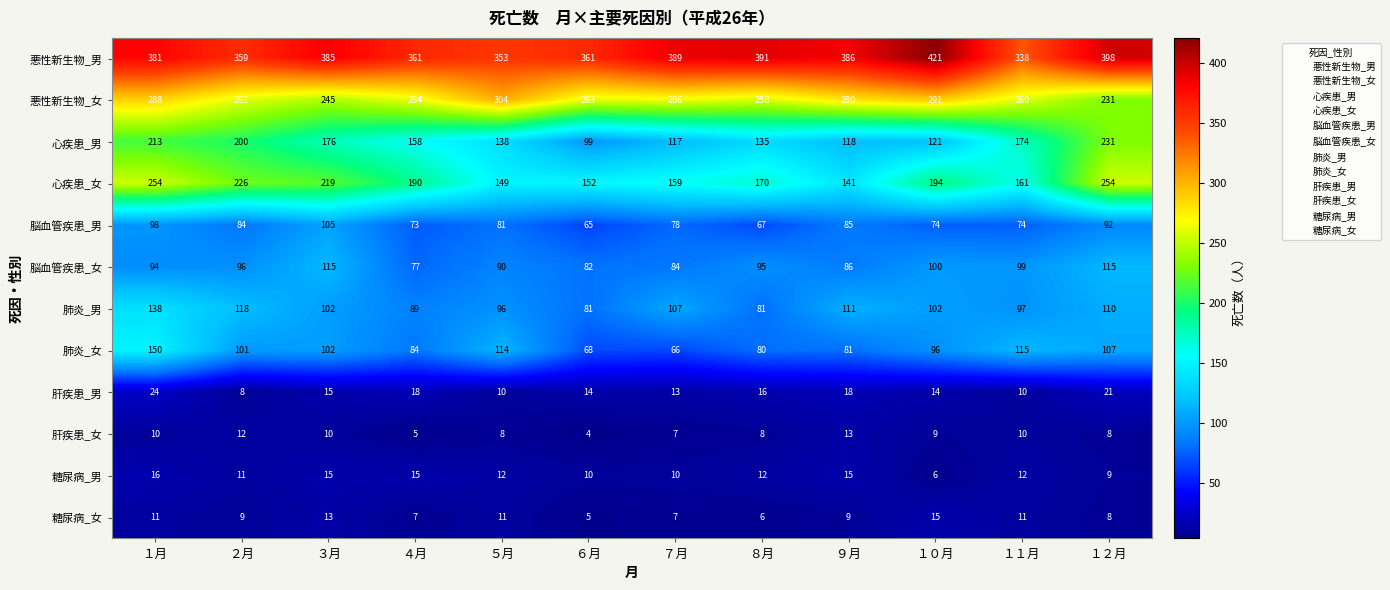

List the series in order of their peak value, highest first.

悪性新生物_男, 悪性新生物_女, 心疾患_女, 心疾患_男, 肺炎_女, 肺炎_男, 脳血管疾患_女, 脳血管疾患_男, 肝疾患_男, 糖尿病_男, 糖尿病_女, 肝疾患_女